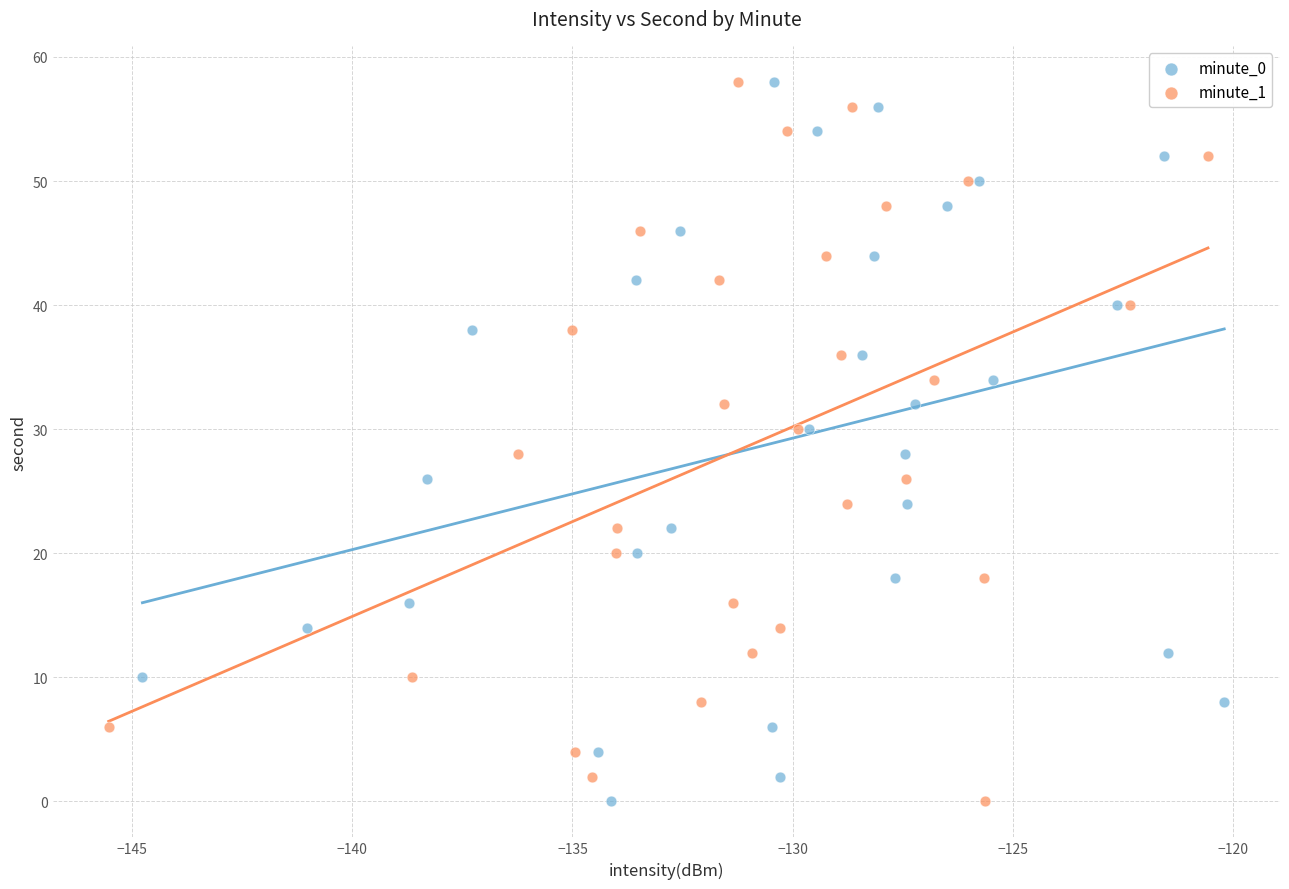

What are all the series names shown in the legend?

minute_0, minute_1